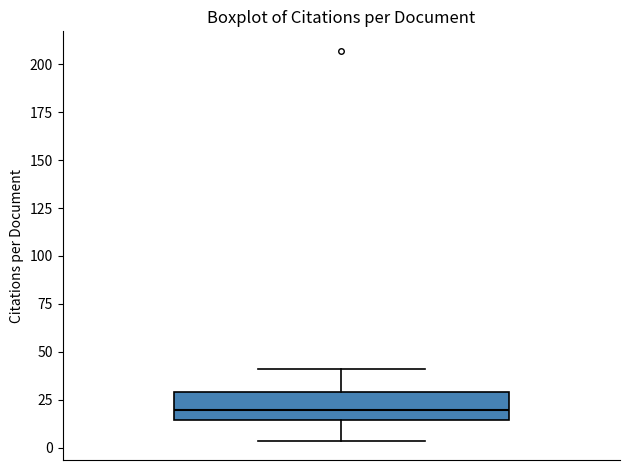

Transcribe this box plot: give where the median line is, the range the box spans, and where the two whiskers end, as read against the y-axis. The values are not printed on the chart, so give them approximately, as read against the axis.

median 20, box 15 to 30, whiskers 5 to 40